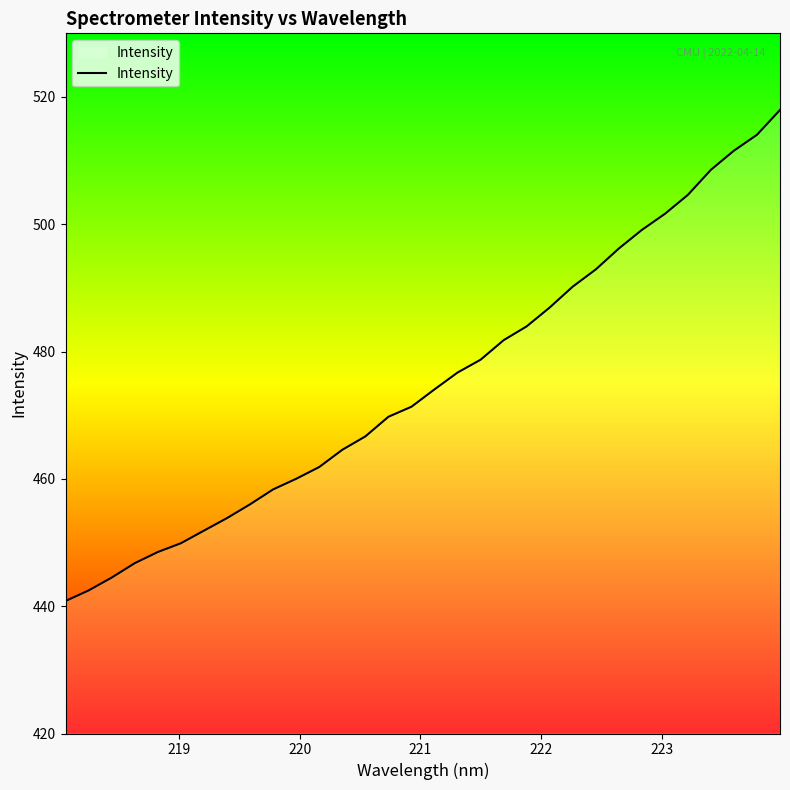

What is the smallest value displayed?

440.8